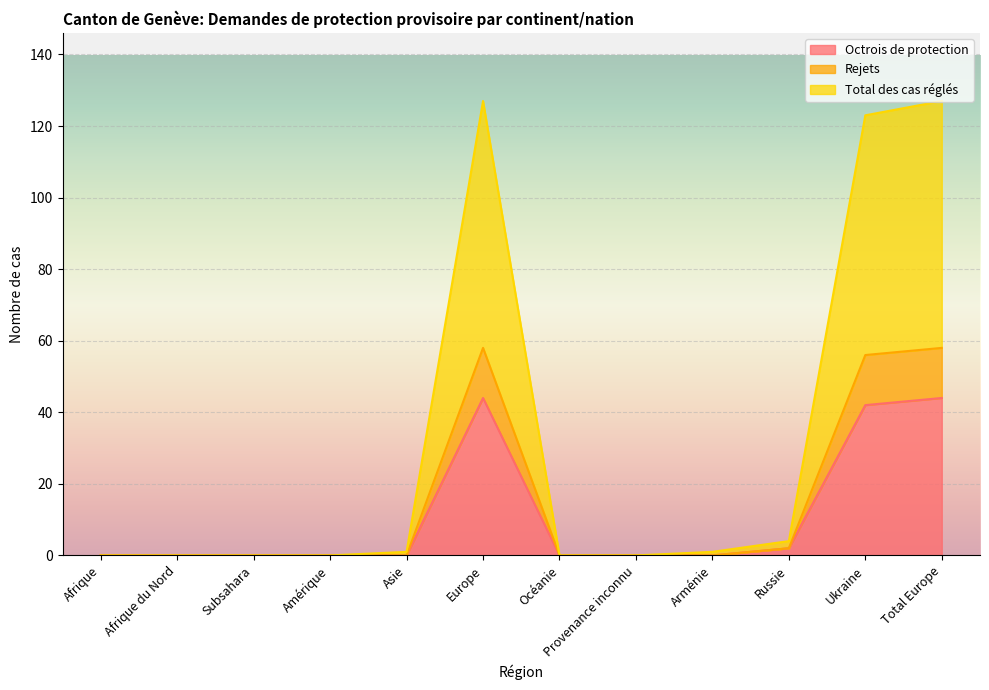

What is the maximum value for Octrois de protection?

44